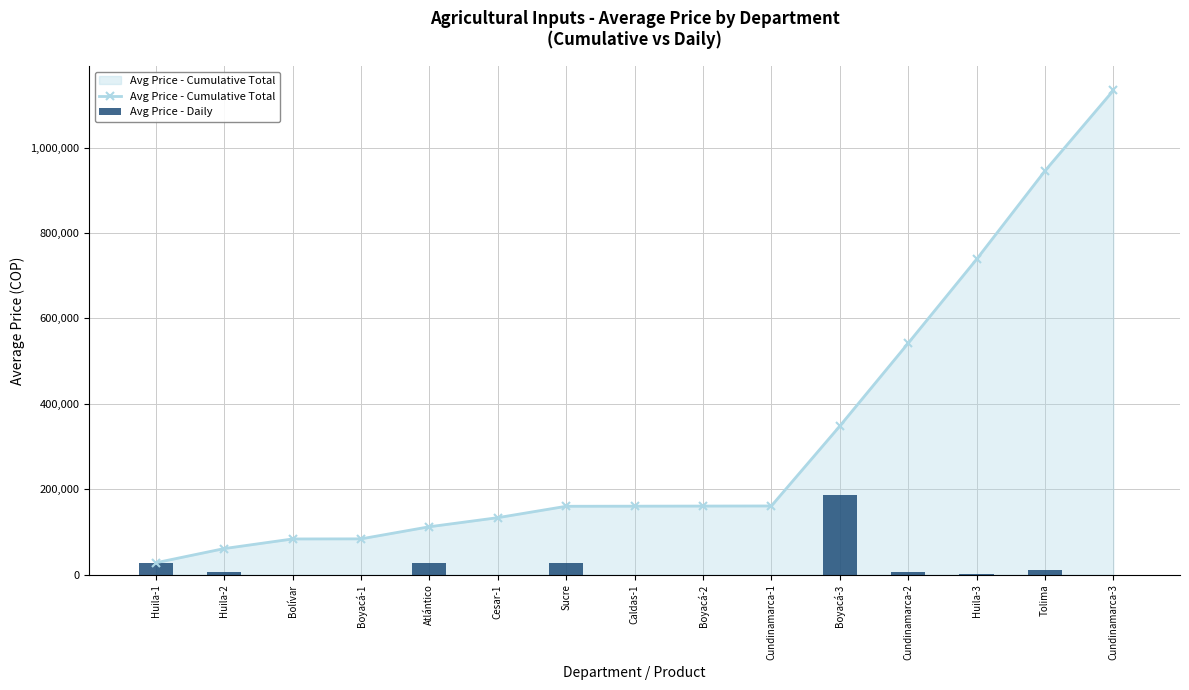

What position from the right is Boyacá-3?

5